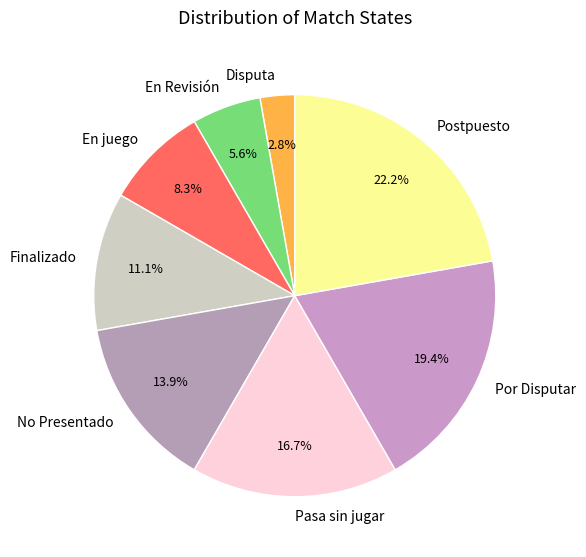

What percentage is the Disputa slice, to the nearest percent?

3%